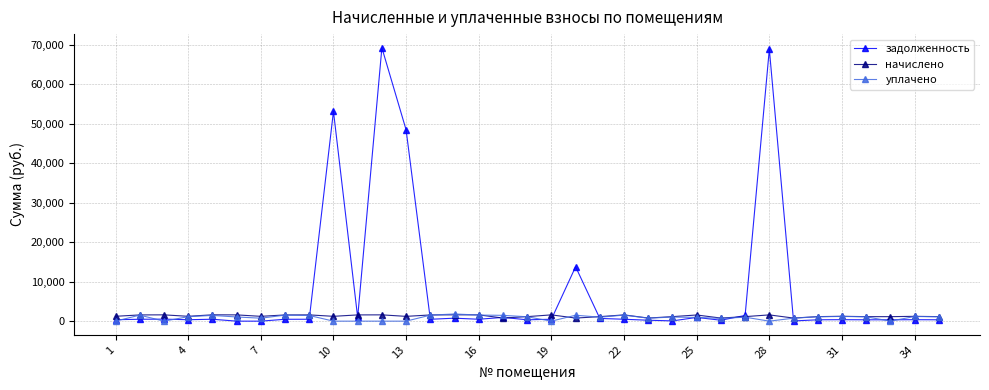

Which series has the largest range (max minus min)?

задолженность